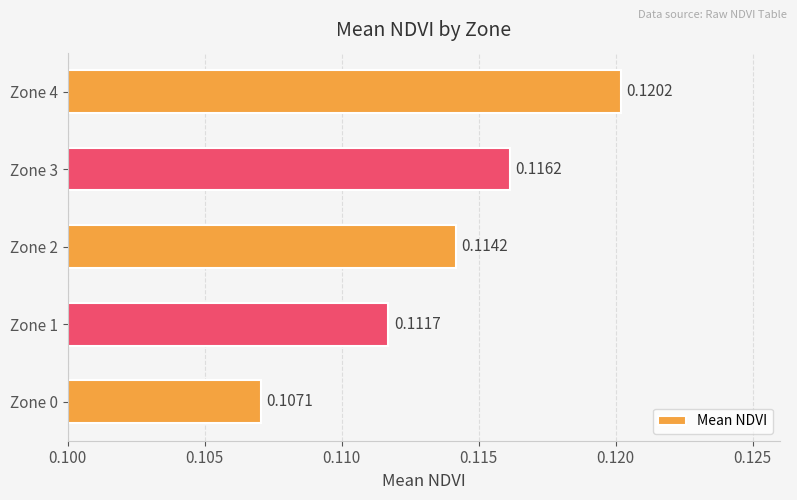

List the labels in order of value, largest first.

Zone 4, Zone 3, Zone 2, Zone 1, Zone 0